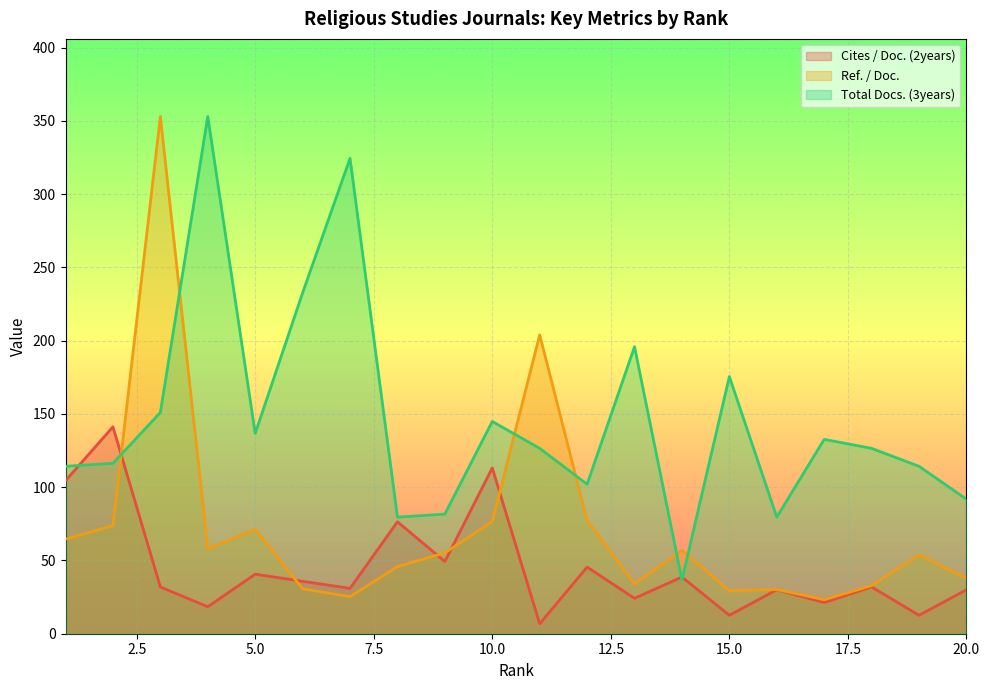

How many lines are shown in the chart?

3